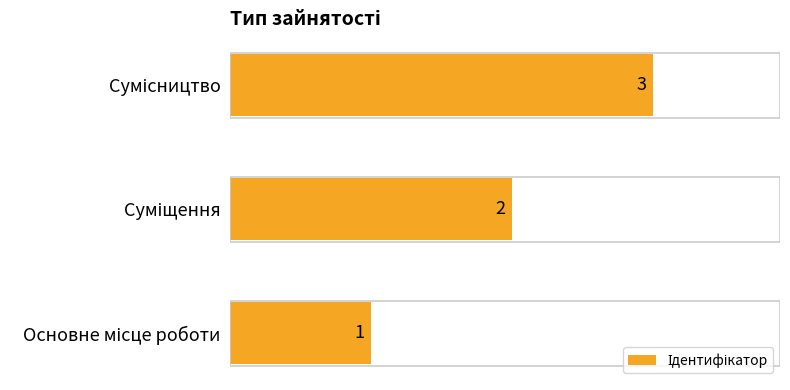

How many bars are there in total?

3